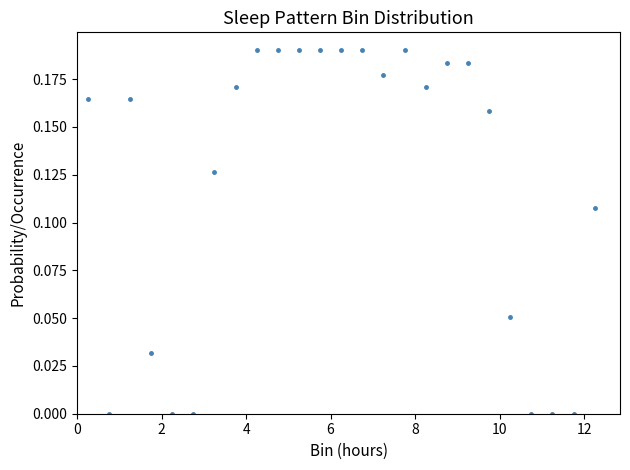

What is the range of X values (max minus min)?

12.0